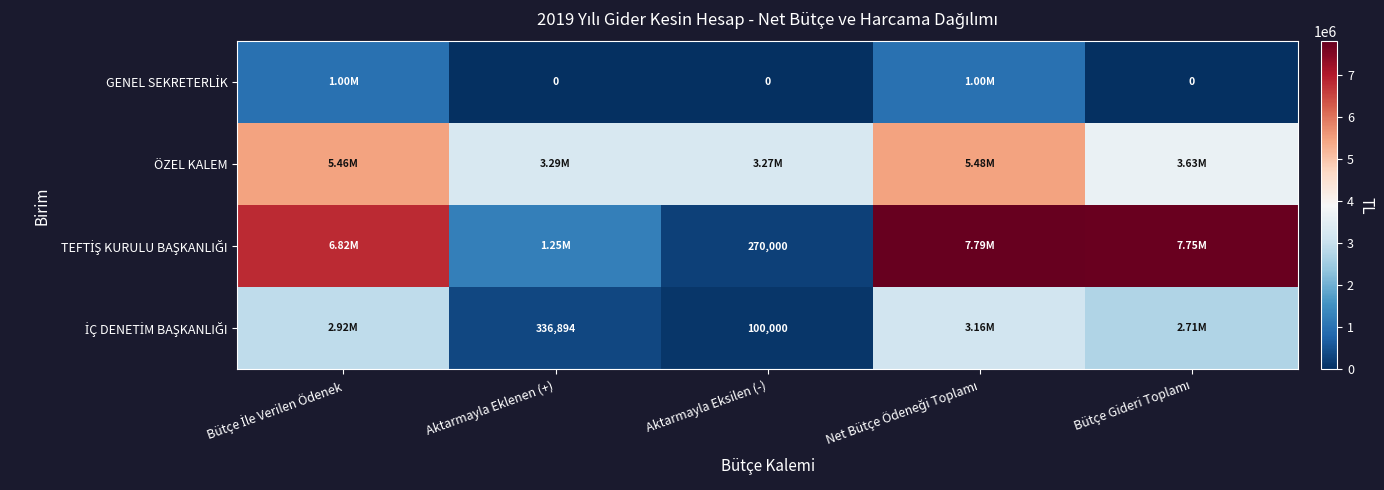

How many data points in İÇ DENETİM BAŞKANLIĞI are less than 2709609?

2